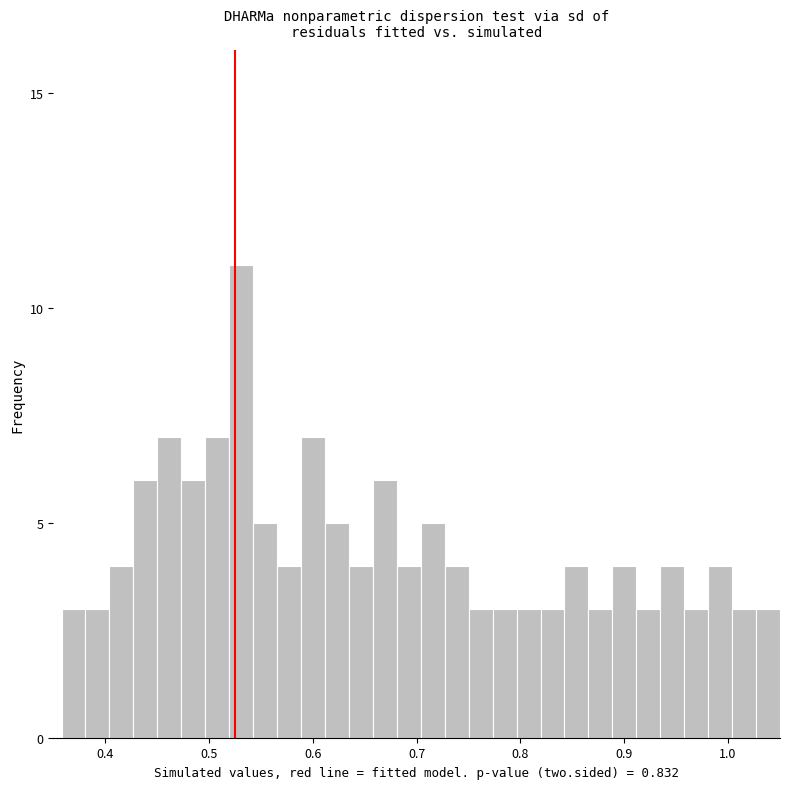

Read against the x-axis, roughly where is the centre of the tallest bar?

0.53